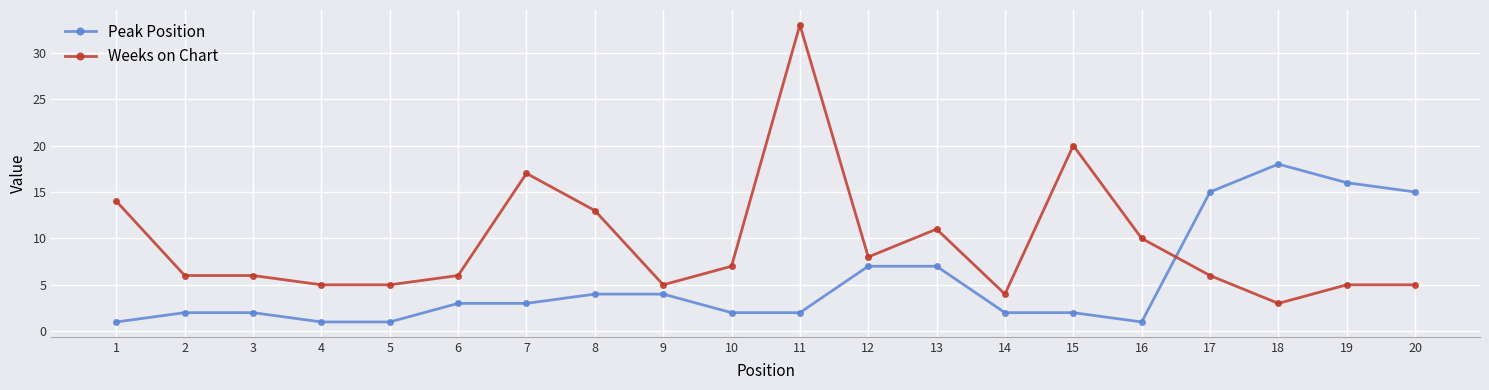

Between which two adjacent categories do Peak Position and Weeks on Chart first intersect?

16 and 17